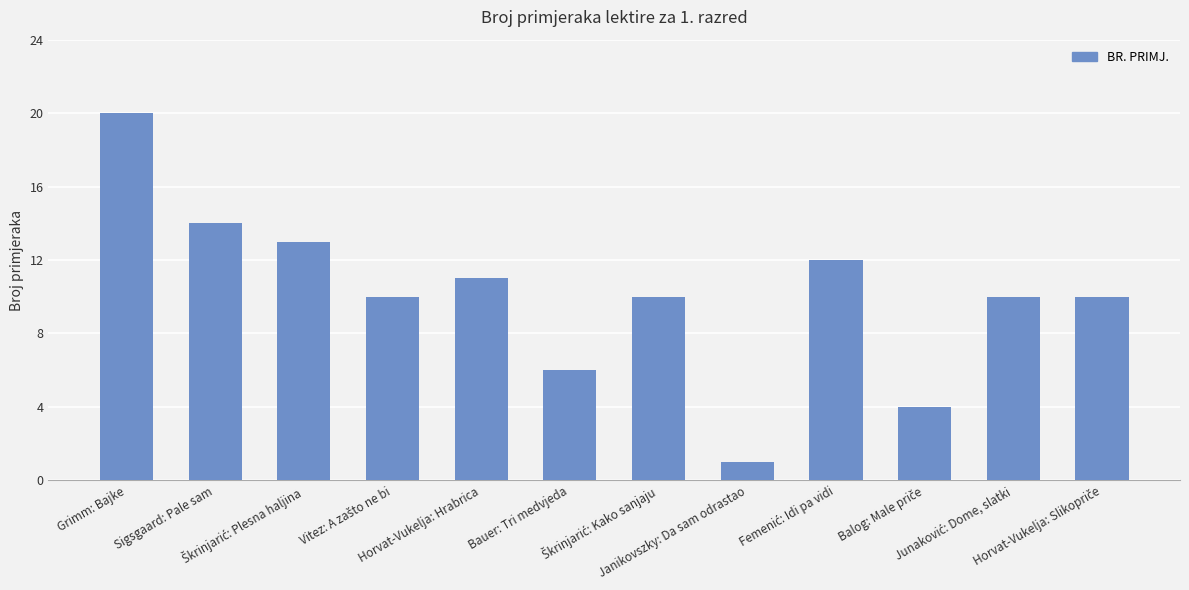

The chart shows a value of 4 at Sigsgaard: Pale sam. True or false?

False